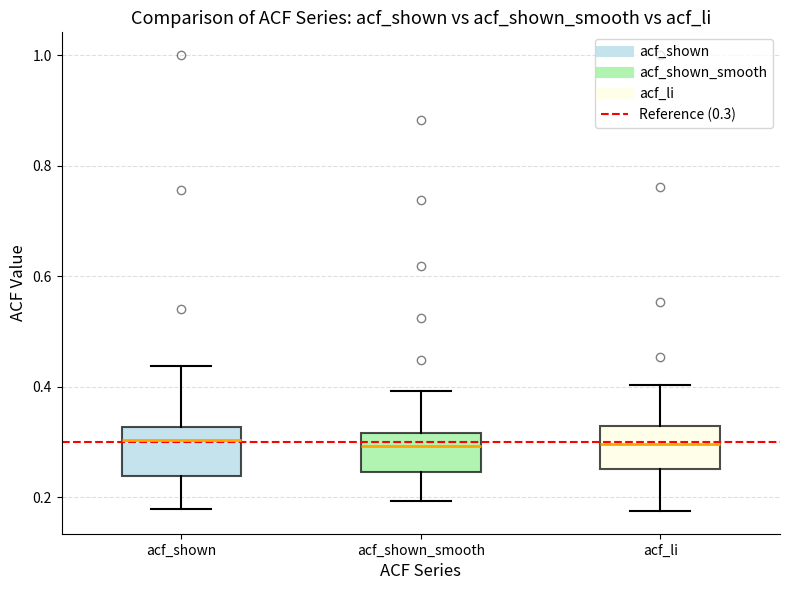

Where is the upper edge of the box for acf_shown_smooth on the y-axis? The values are not printed on the chart, so give them approximately, as read against the axis.

0.32